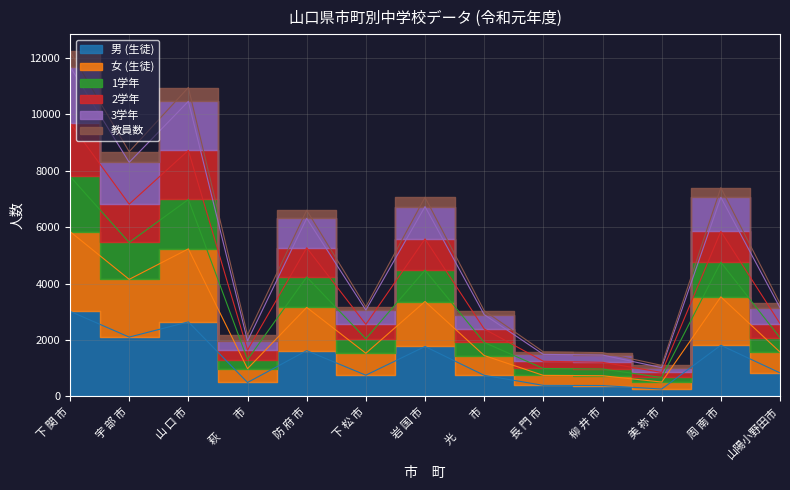

In 3学年, how many points are higher than both neighbors (excluding endpoints)?

4